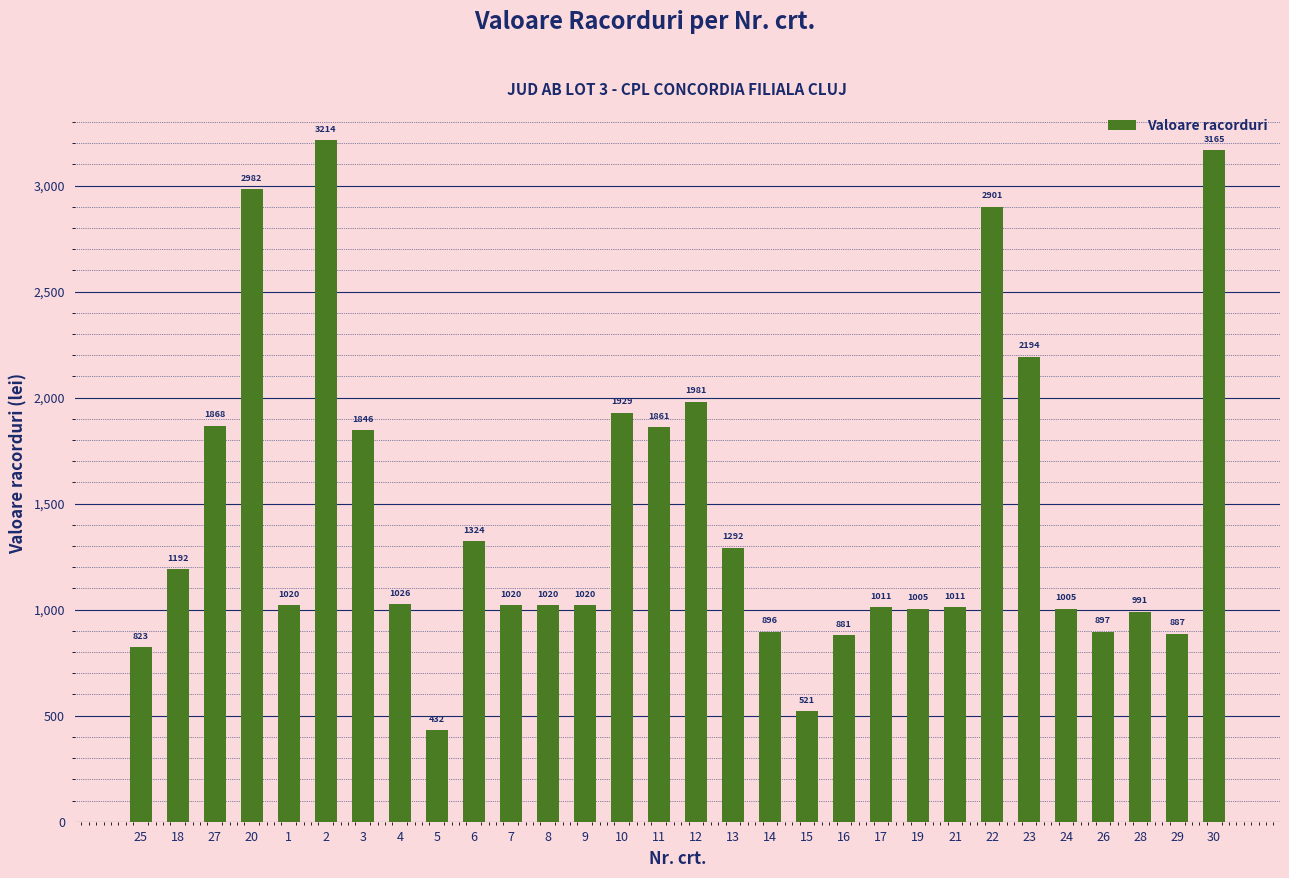

Does the chart contain any negative values?

No